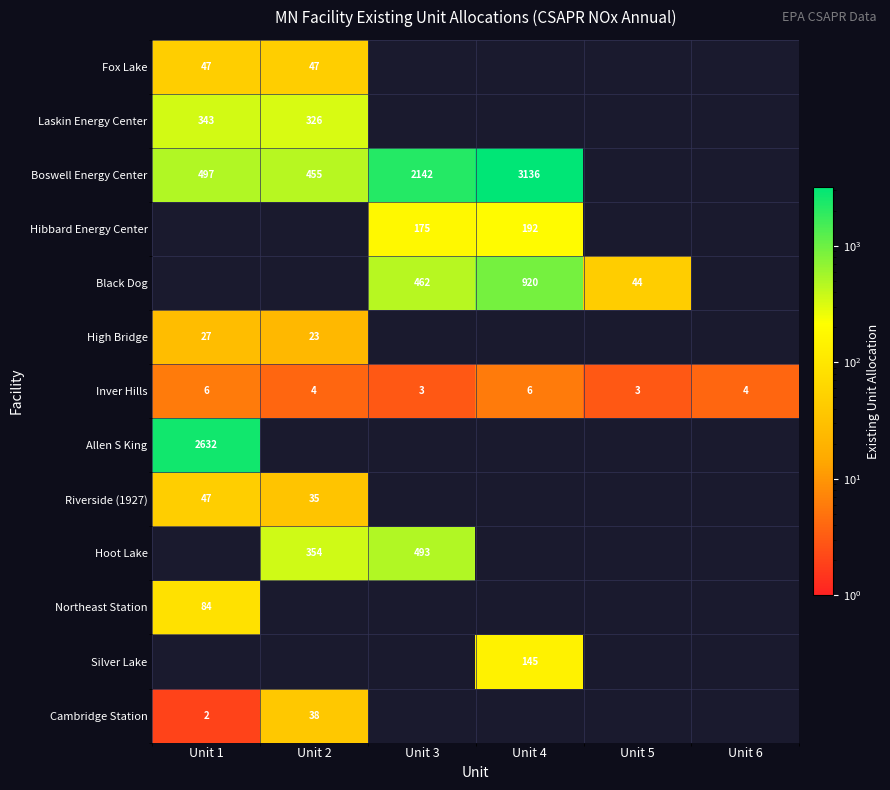

Is the value of Cambridge Station at Unit 2 greater than the value of Hoot Lake at Unit 2?

No